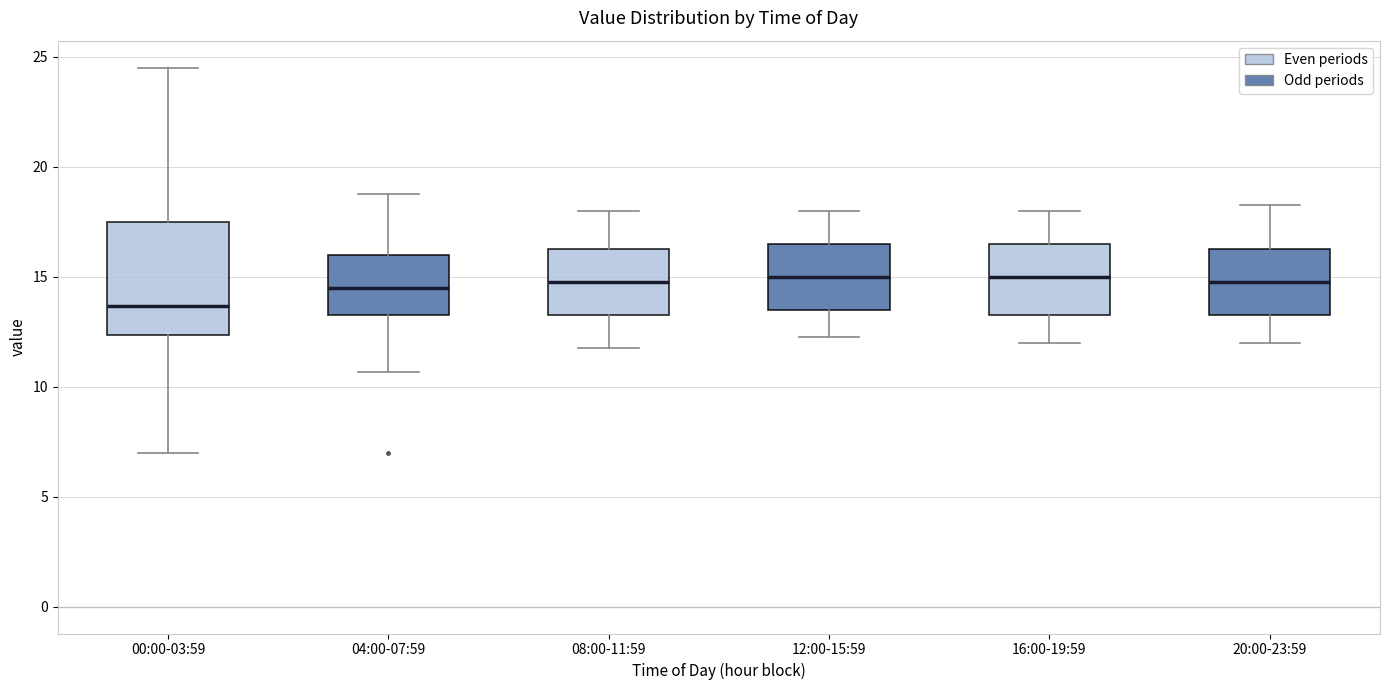

Comparing the boxes themselves (not the whiskers), which one is the tallest?

00:00-03:59